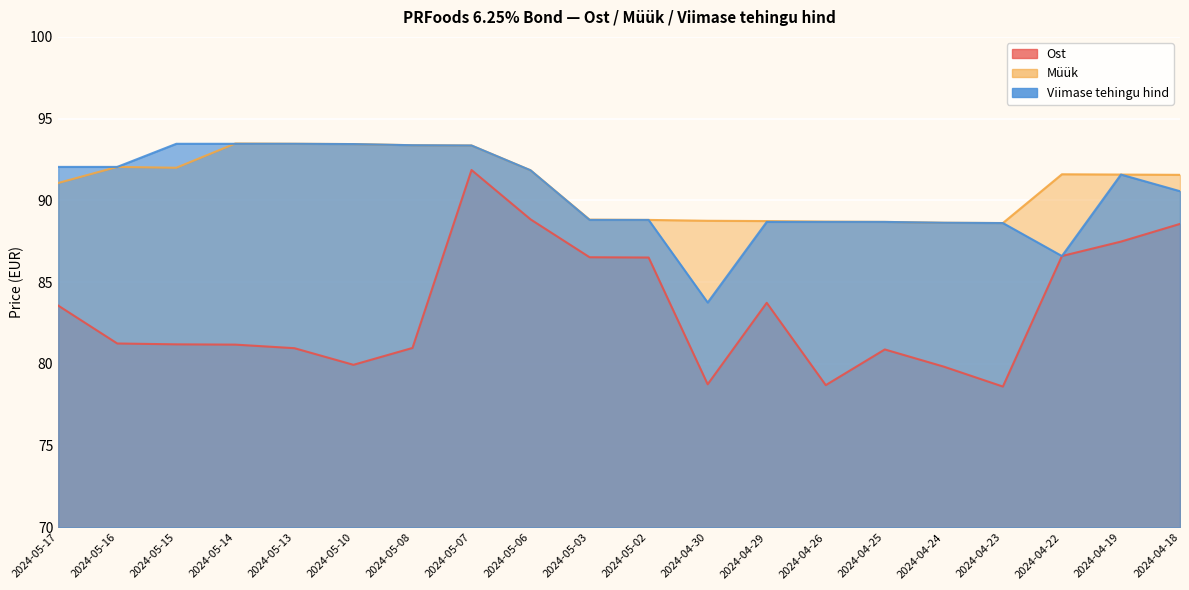

Which series ends up on top after the final intersection of Müük and Viimase tehingu hind?

Müük